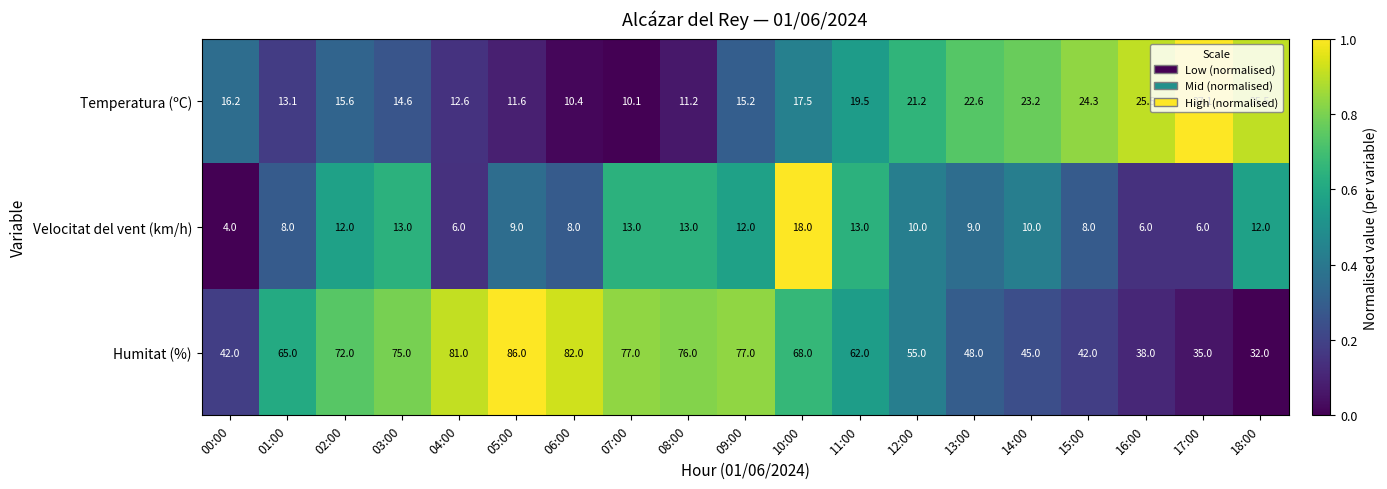

The value of Humitat (%) at 06:00 is 82.0. True or false?

True